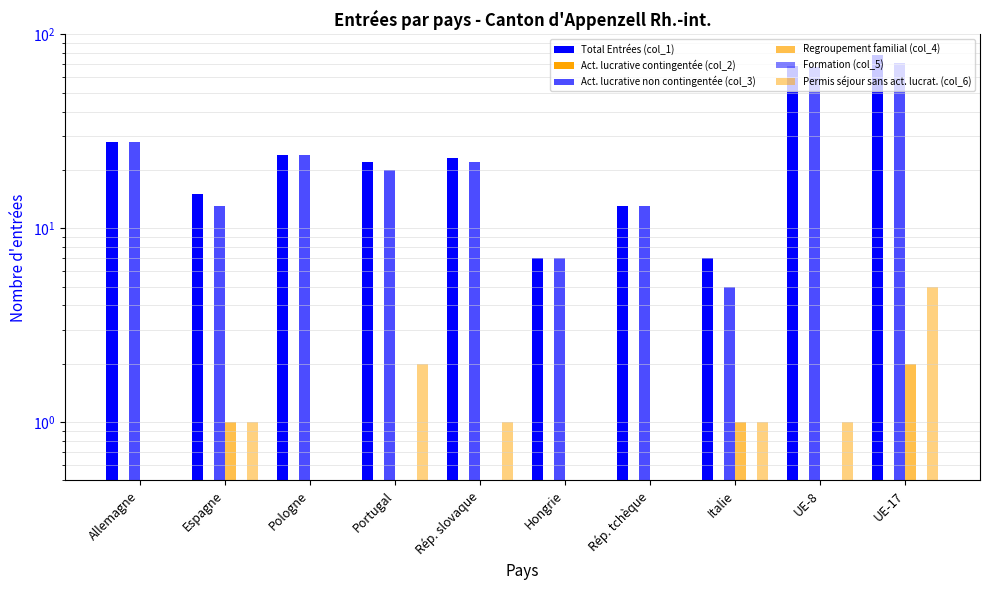

What is the total value across all series at UE-17?

157.0